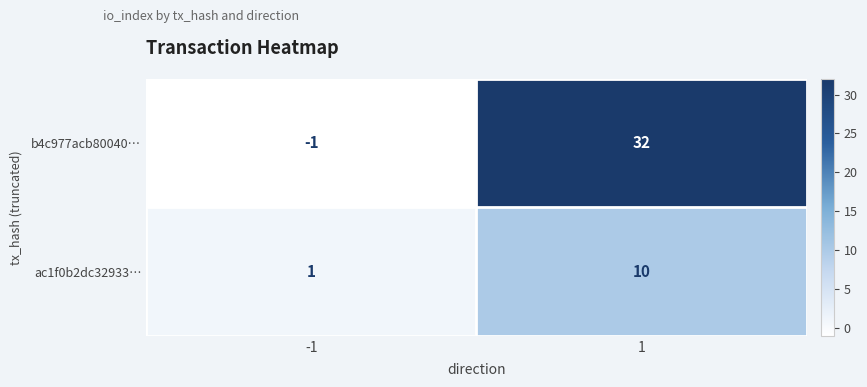

How many distinct data groups are displayed?

2